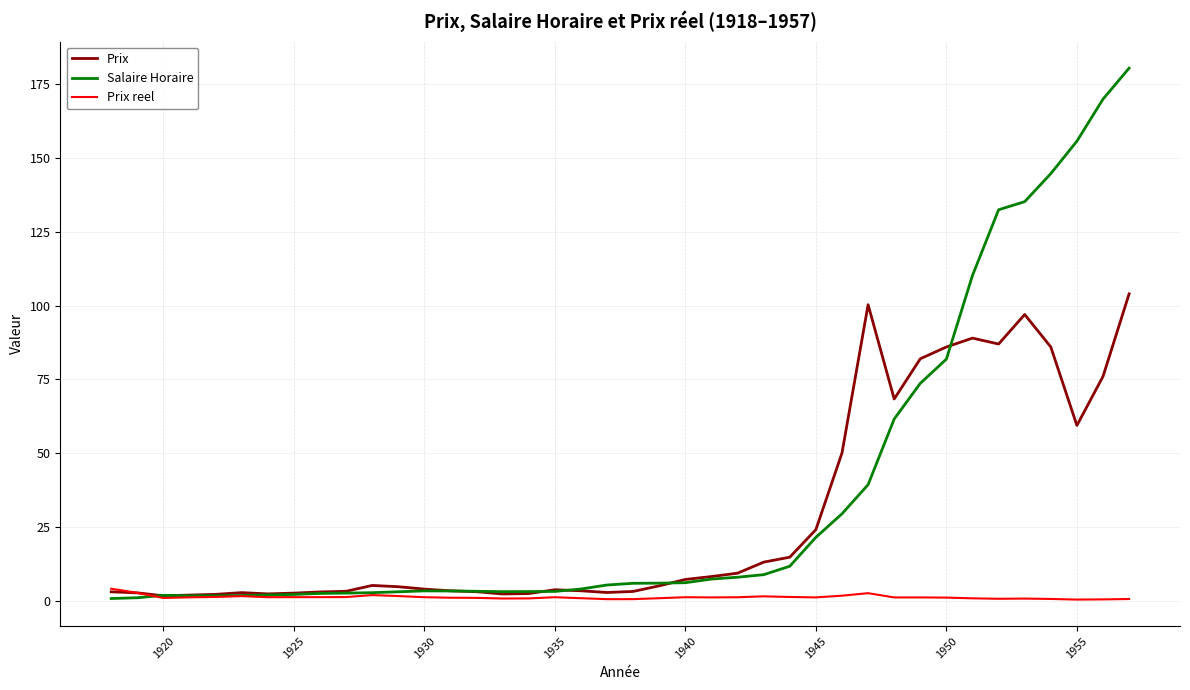

Which series has the largest total across all categories?

Salaire Horaire